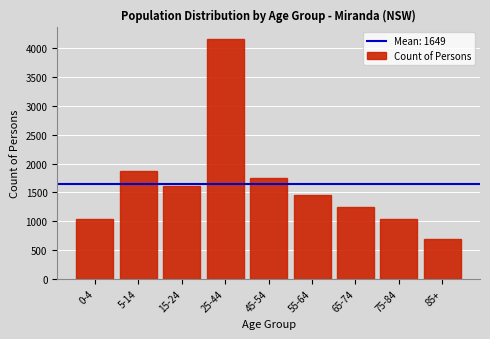

At which label is the value closest to 2422?

5-14